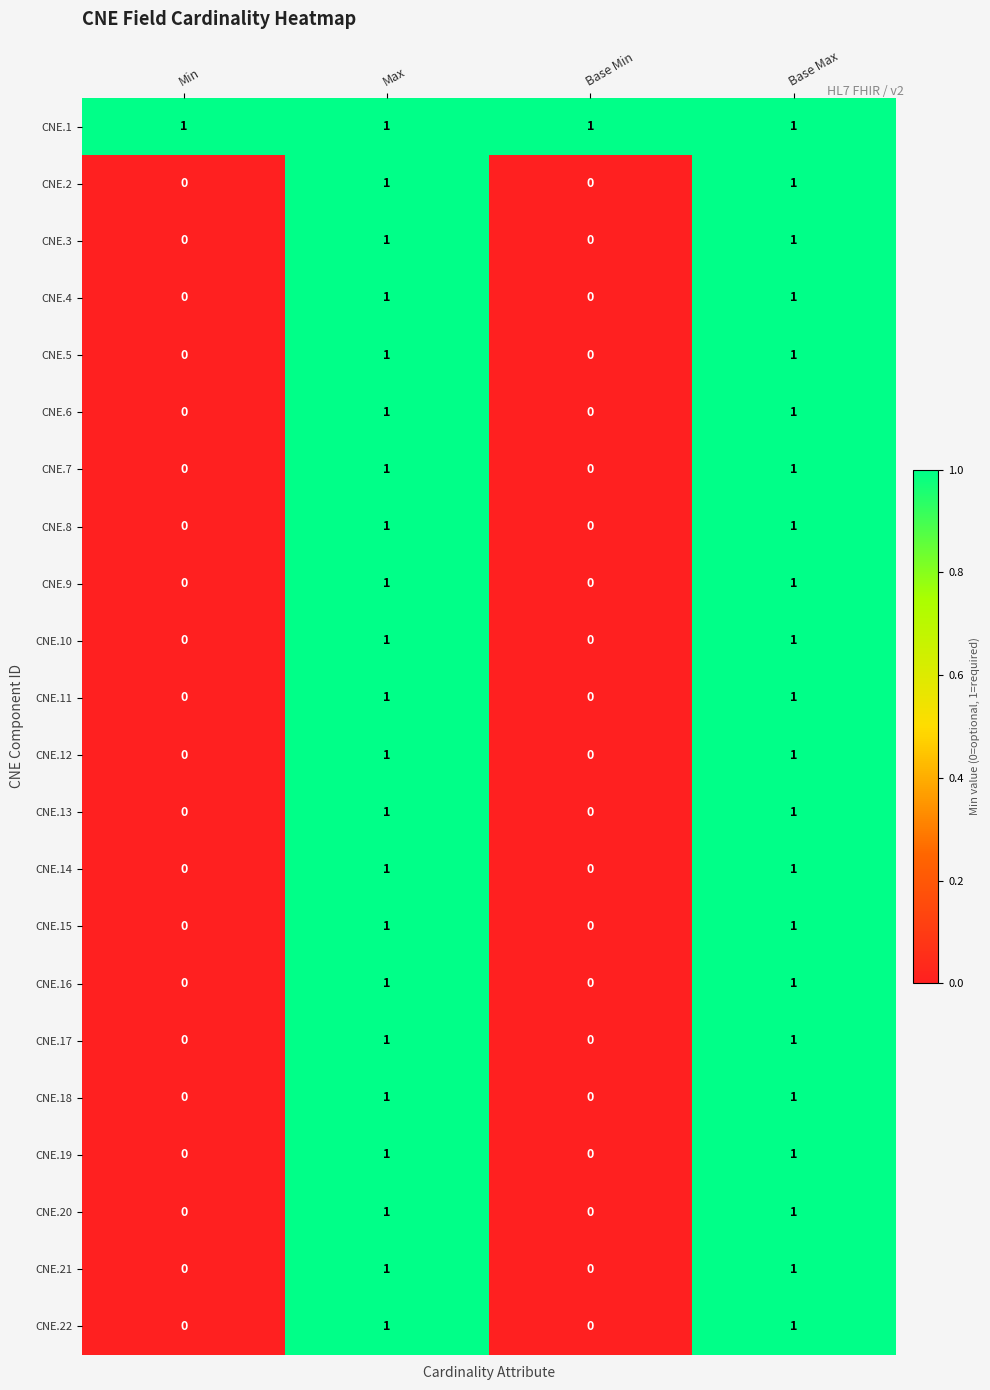

Count the number of categories in the chart.

4